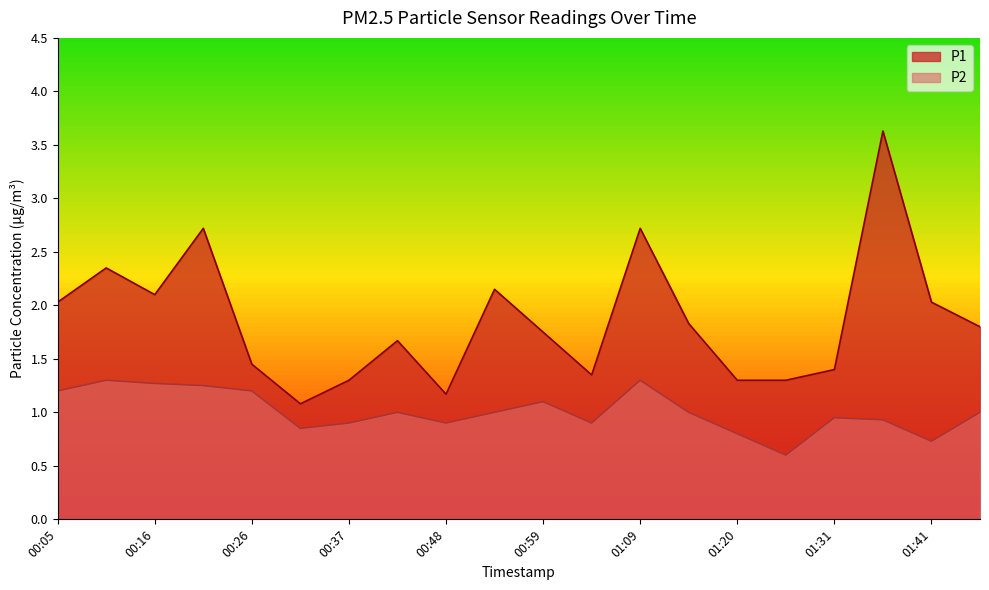

True or false: P1 has more than 0 interior local peaks.

True